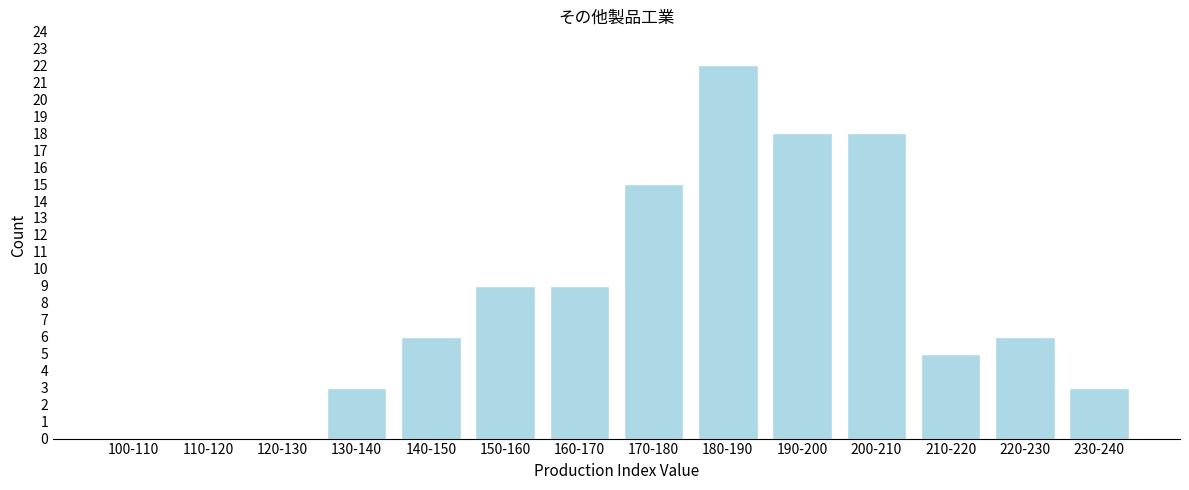

Reading left to right, transcribe all the data shown in this chart.

100-110=0	110-120=0	120-130=0	130-140=3	140-150=6	150-160=9	160-170=9	170-180=15	180-190=22	190-200=18	200-210=18	210-220=5	220-230=6	230-240=3